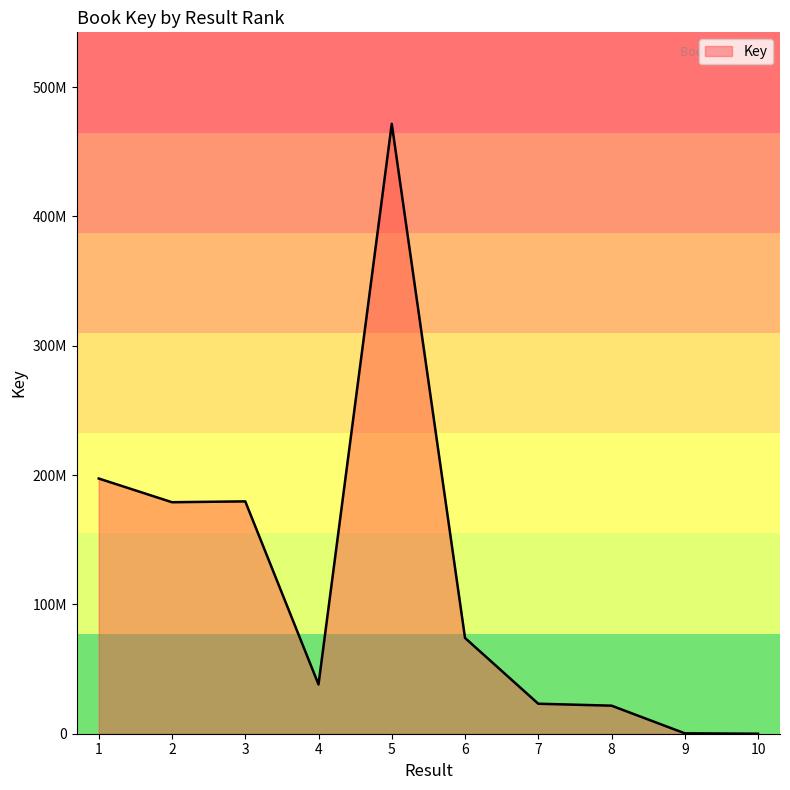

Rank the categories by value from lowest to highest.

10, 9, 8, 7, 4, 6, 2, 3, 1, 5